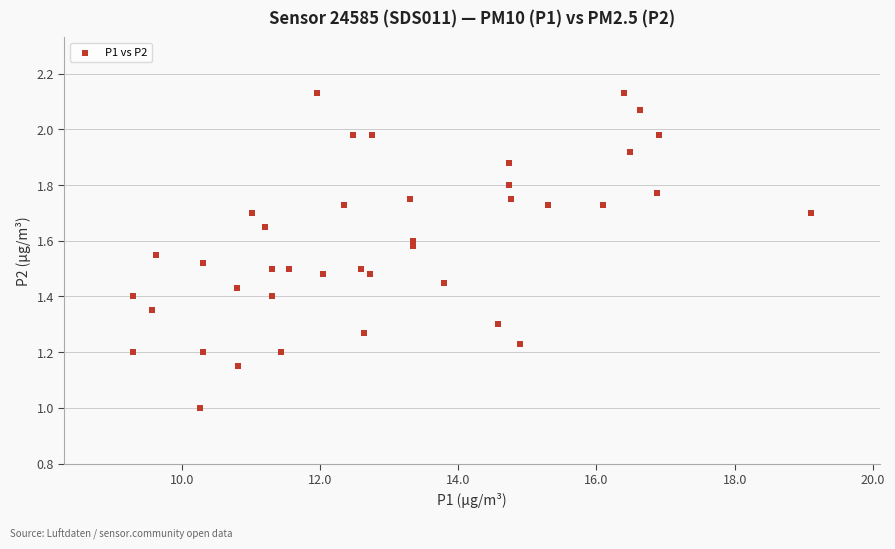

What is the range of X values (max minus min)?

9.8